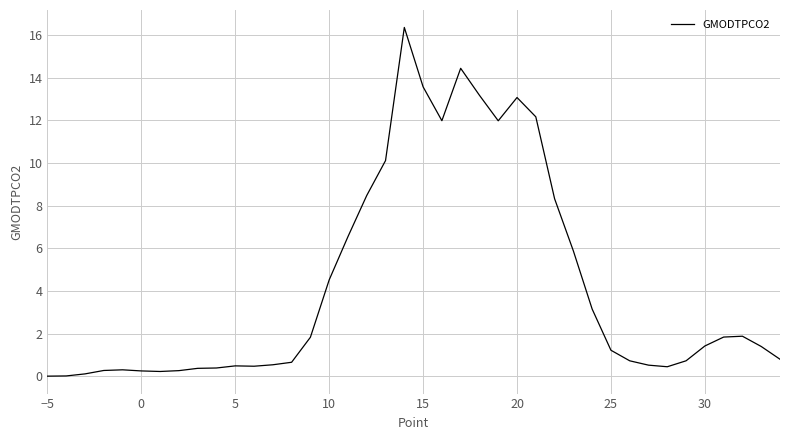

What is the maximum value shown in the chart?

16.4